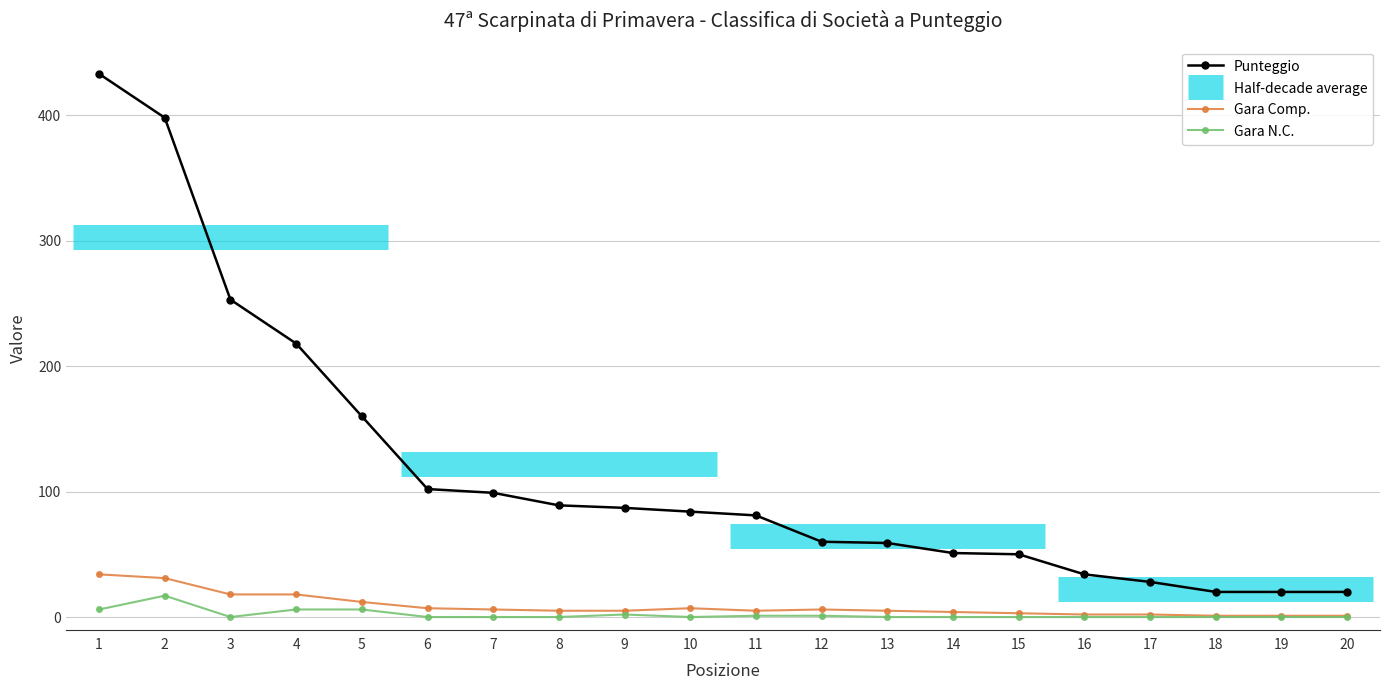

Which has a higher value, 11 or 1?

1